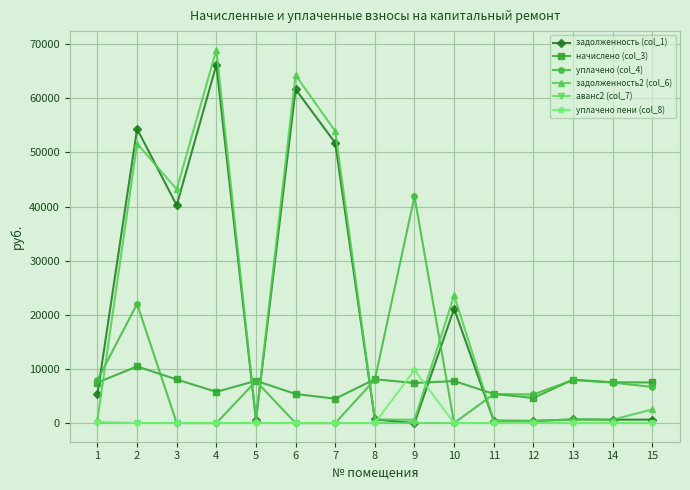

Which series has the largest range (max minus min)?

задолженность2 (col_6)